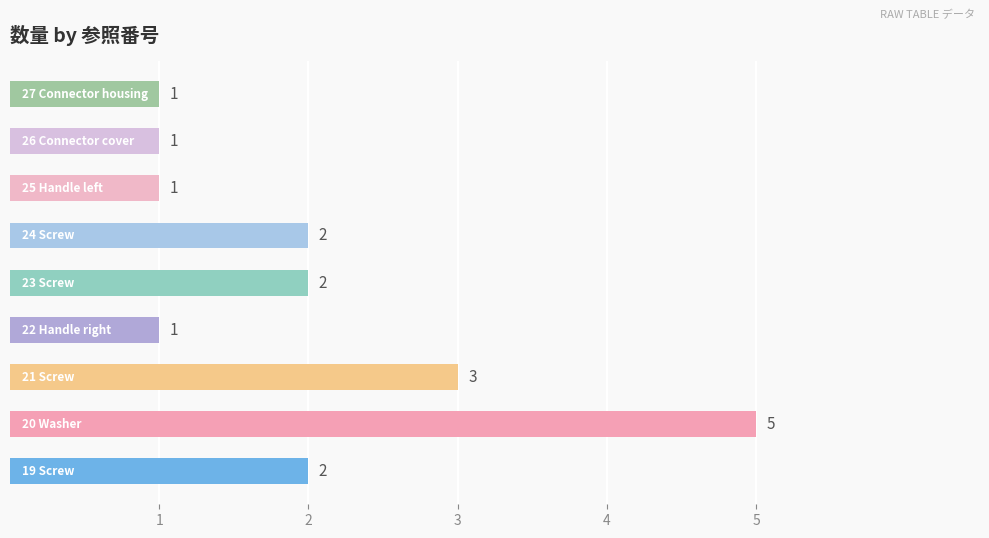

Count the values in the range 1 to 2.

7